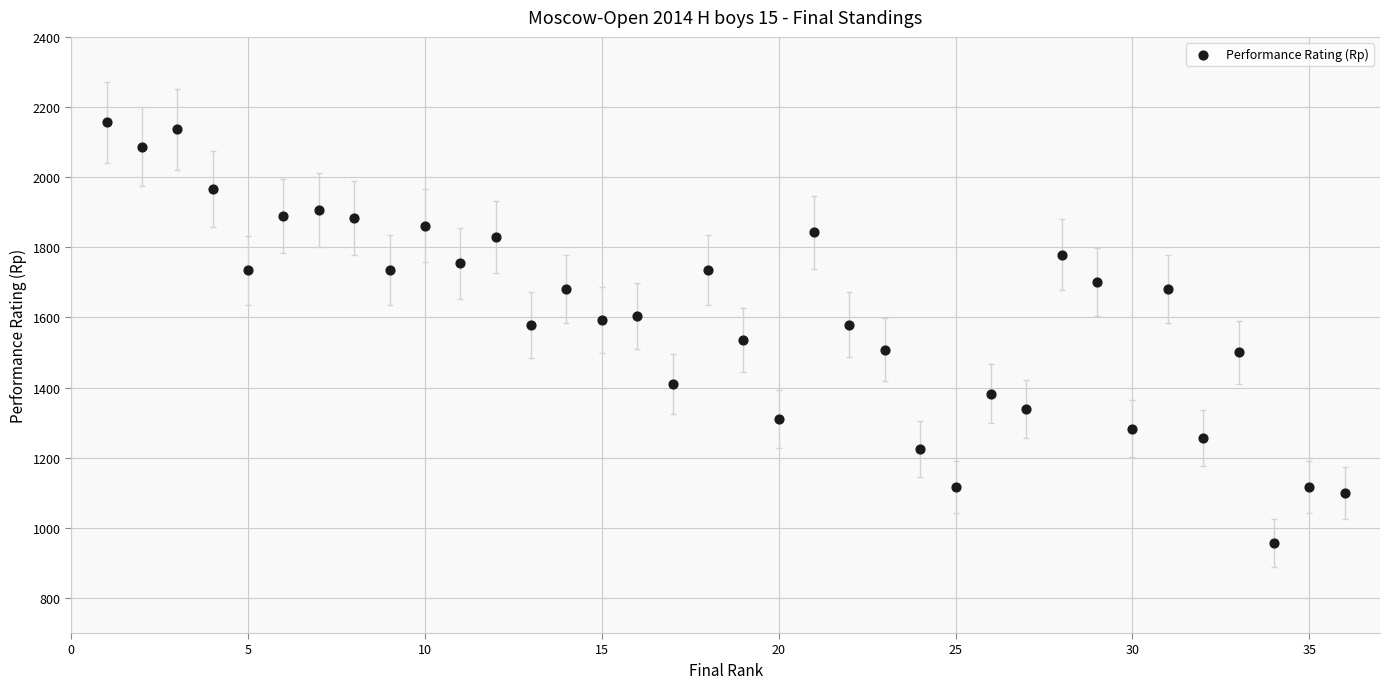

What is the range of Y values (max minus min)?

1200